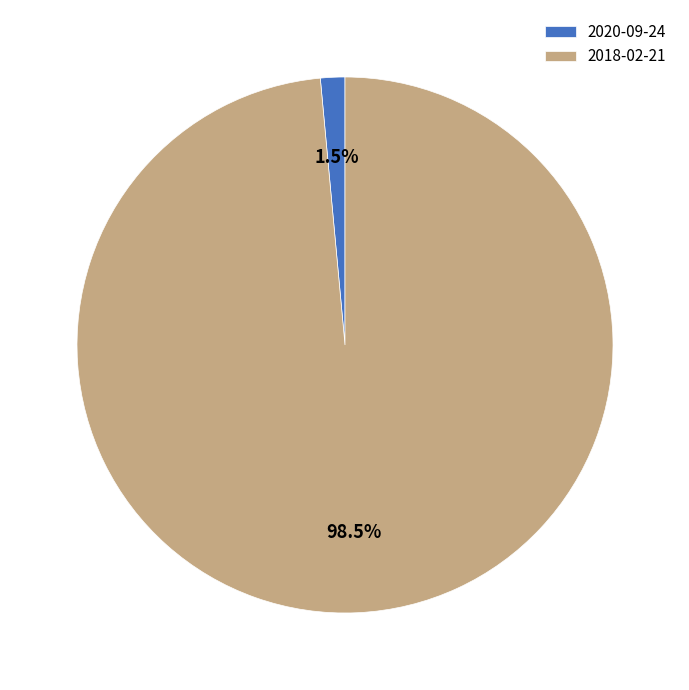

What percentage is NOT represented by 2020-09-24?

98.5%